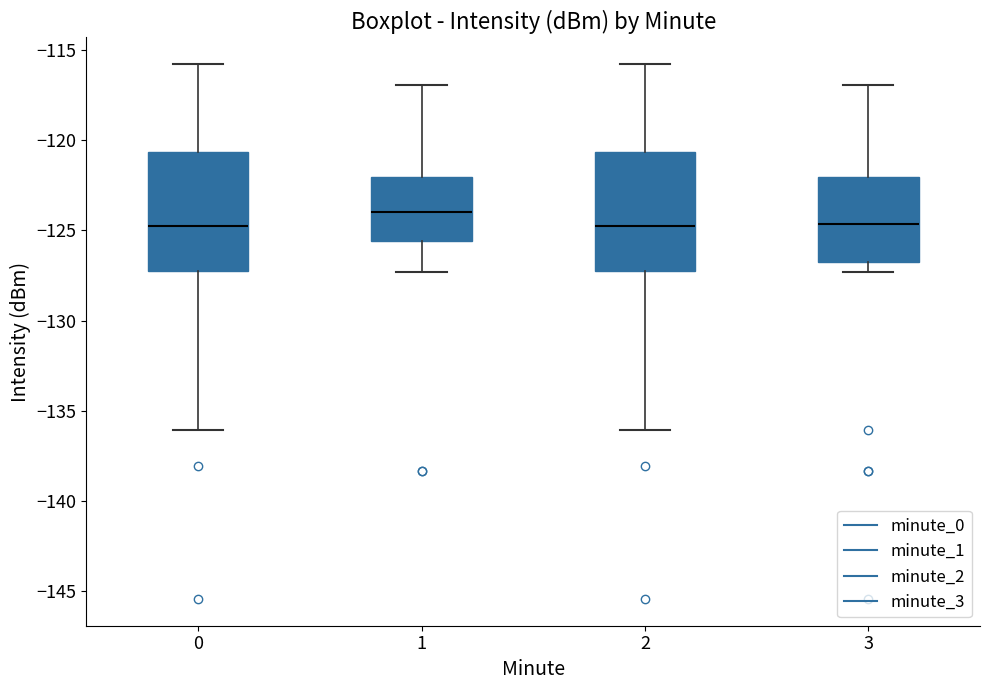

Where does the lower whisker of the box at x = 1 end on the y-axis? The values are not printed on the chart, so give them approximately, as read against the axis.

-127.5